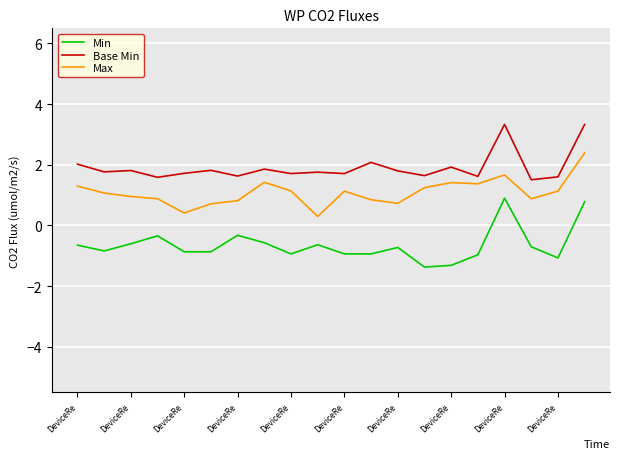

Rank the series by their average value, from highest to lowest.

Base Min, Max, Min